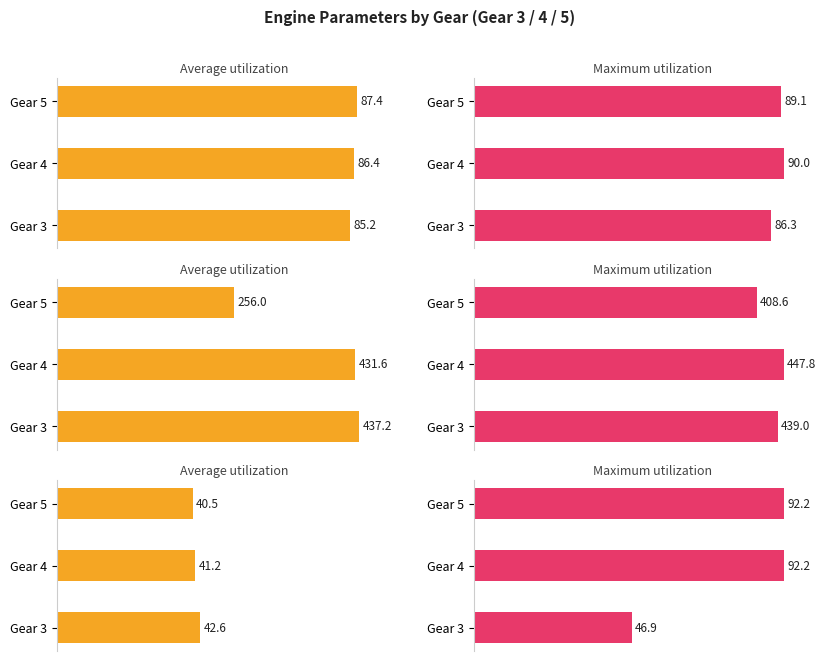

The value of Average utilization at Gear 4 is 66.3. True or false?

False